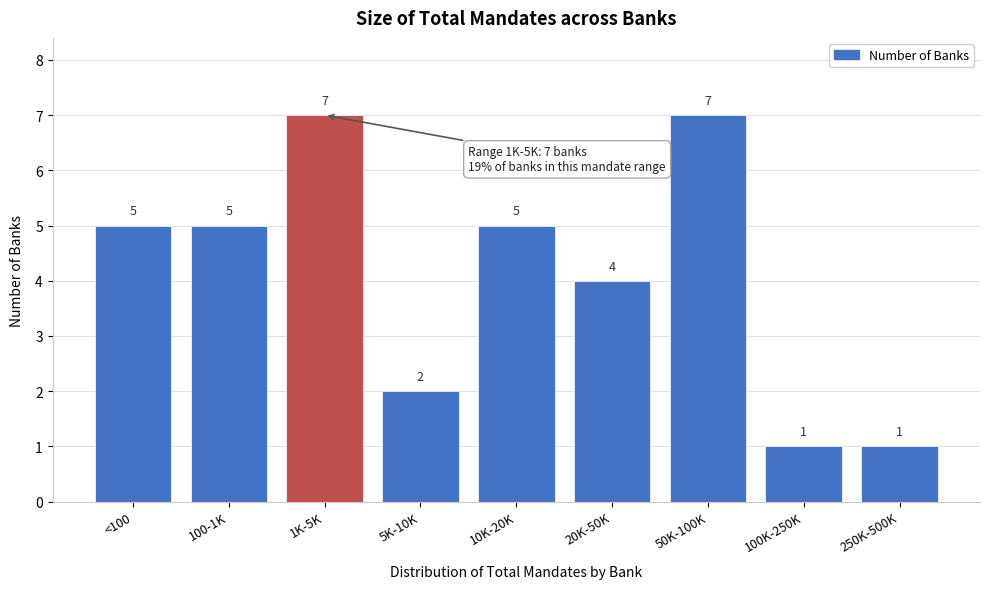

Reading left to right, what are all the values shown in this chart?

<100=5	100-1K=5	1K-5K=7	5K-10K=2	10K-20K=5	20K-50K=4	50K-100K=7	100K-250K=1	250K-500K=1